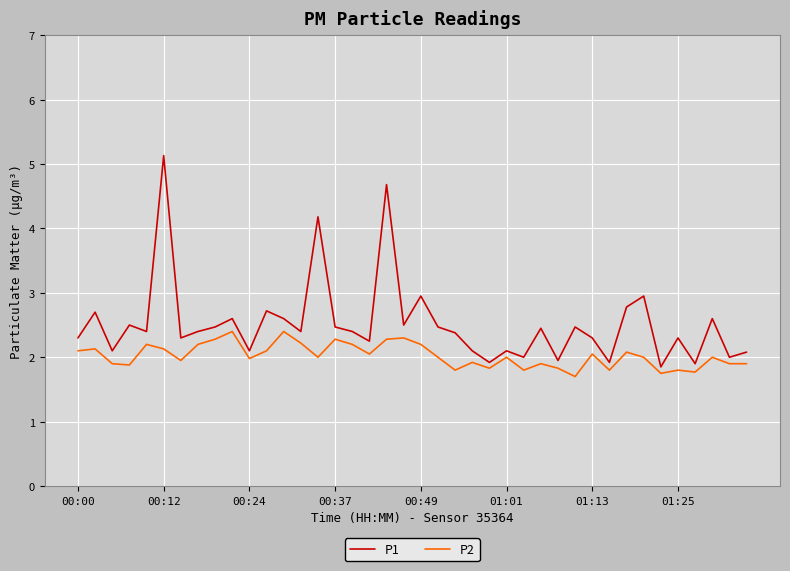

True or false: P1 has more than 2 points higher than both neighbors.

True